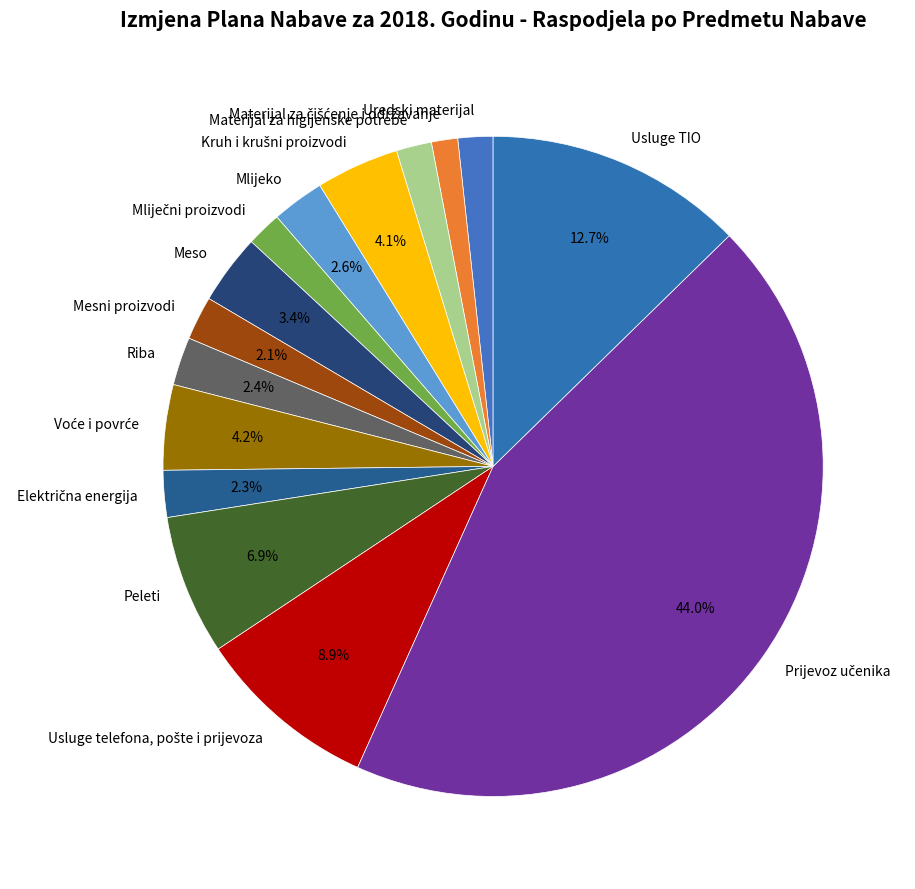

Approximately how many times larger is the value at Materijal za higijenske potrebe compared to Meso?

0.5